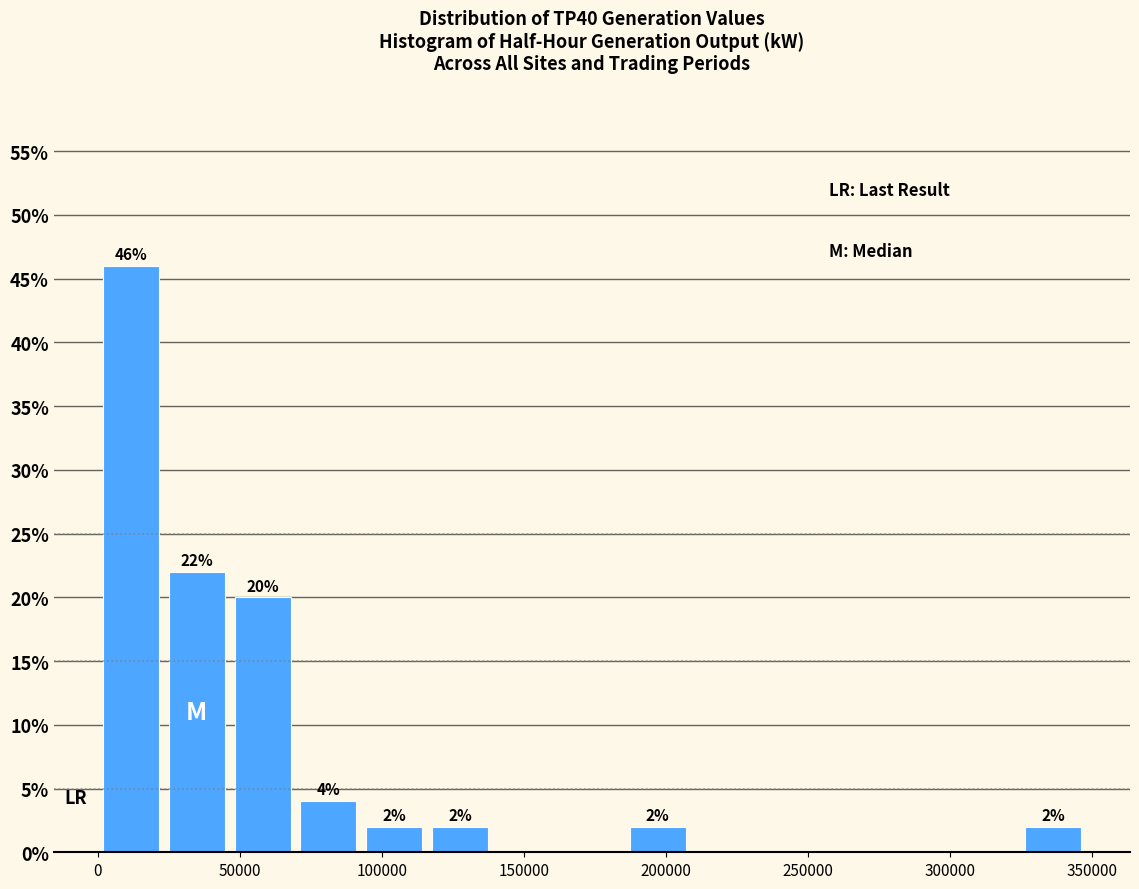

Over which range of the x-axis is the bar tallest?

0 to 25000